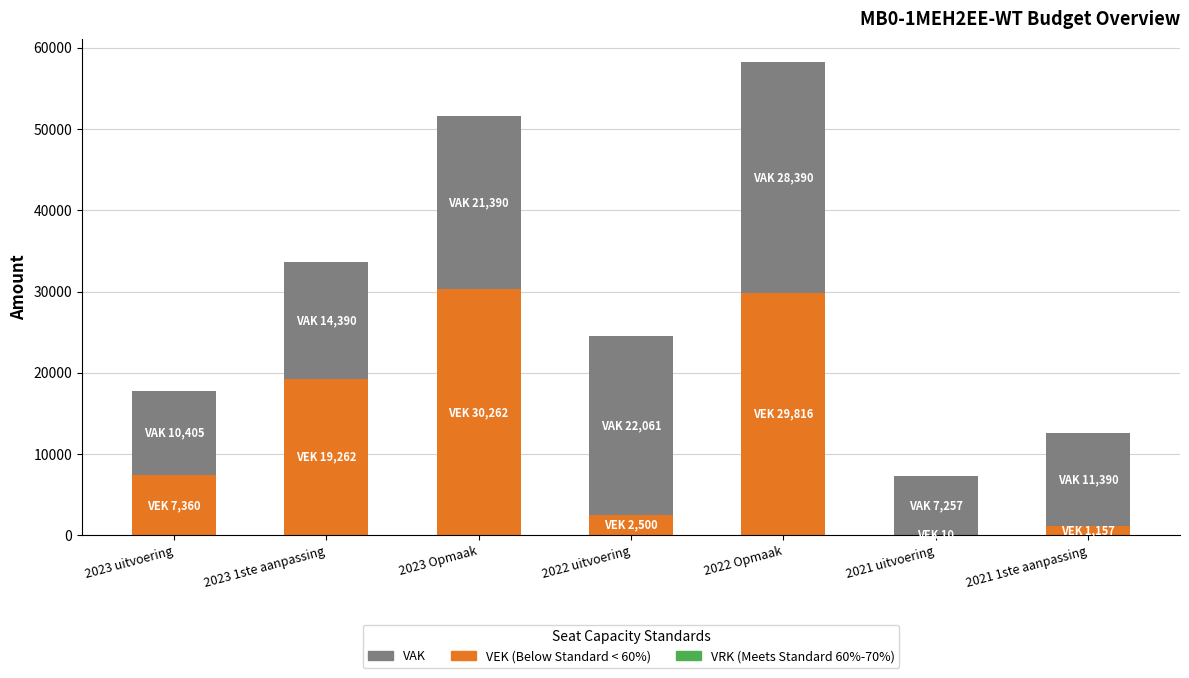

At which category is the sum across all series the highest?

2022 Opmaak